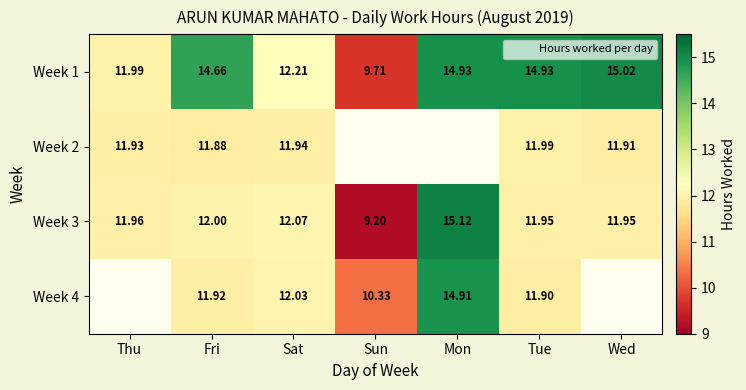

Which series has the widest spread of values?

Week 3